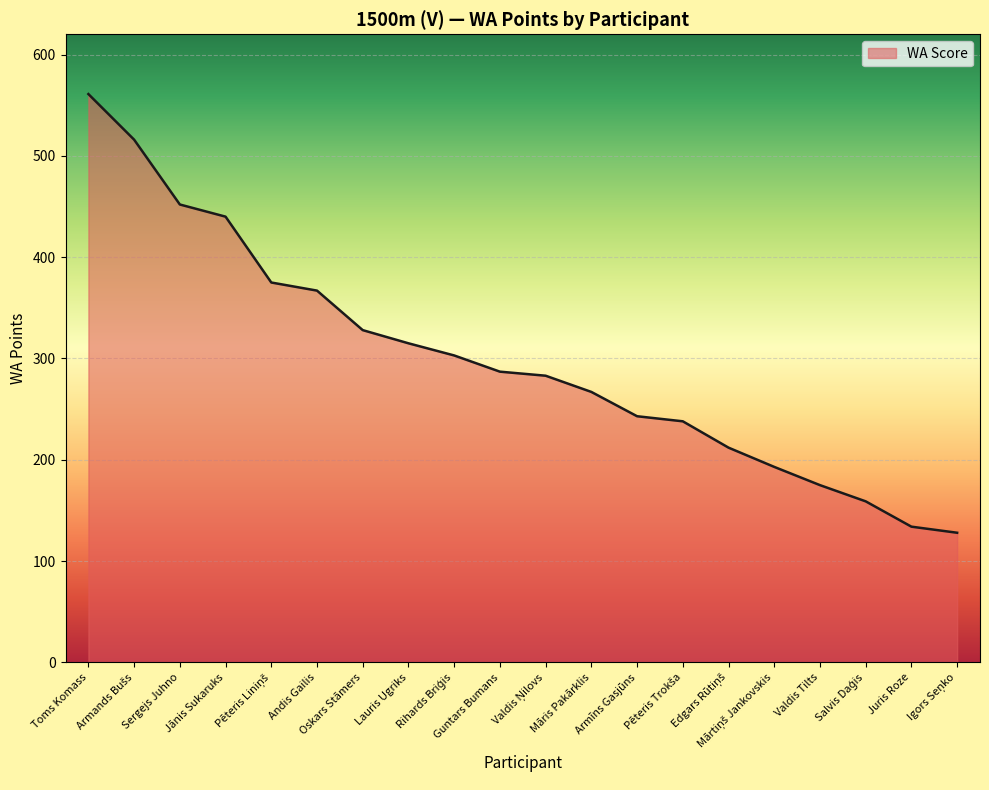

What is the average value?

299